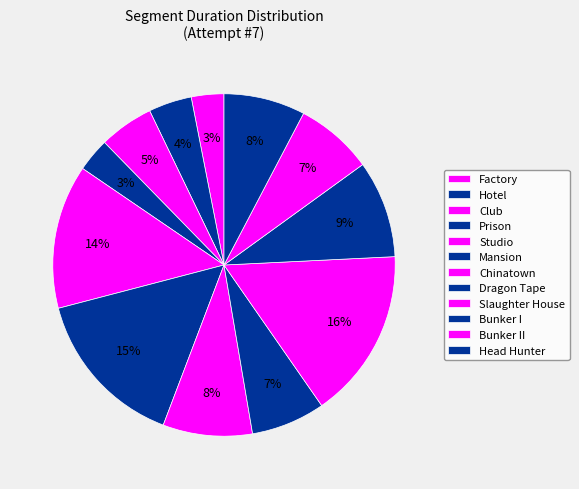

Is there any slice that represents more than half of the pie?

No